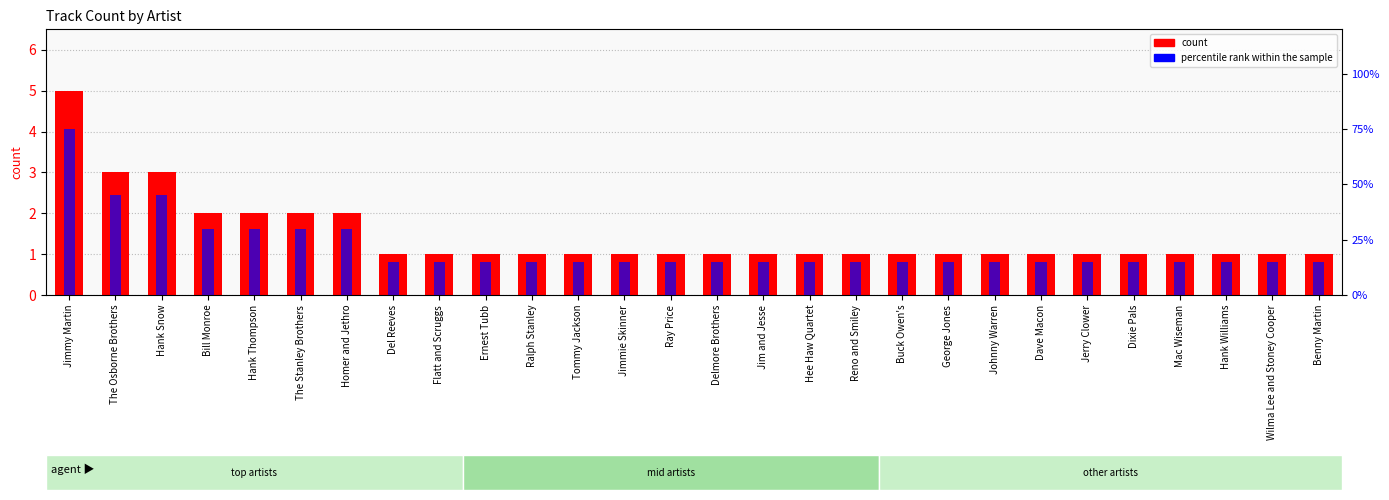

What is the total value across all series at Ray Price?

16